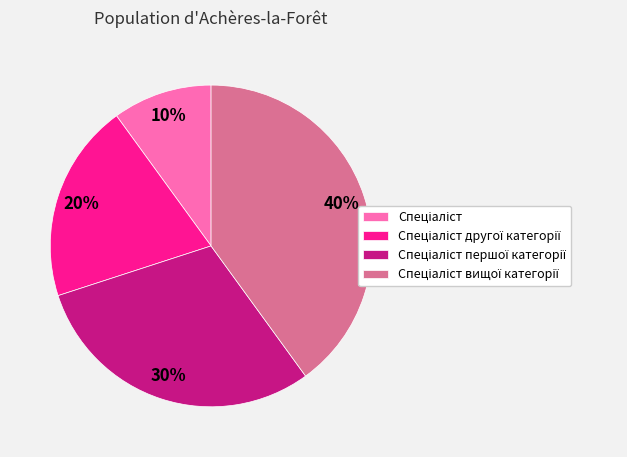

To the nearest percent, what is the difference between the largest and smallest slice percentages?

30%